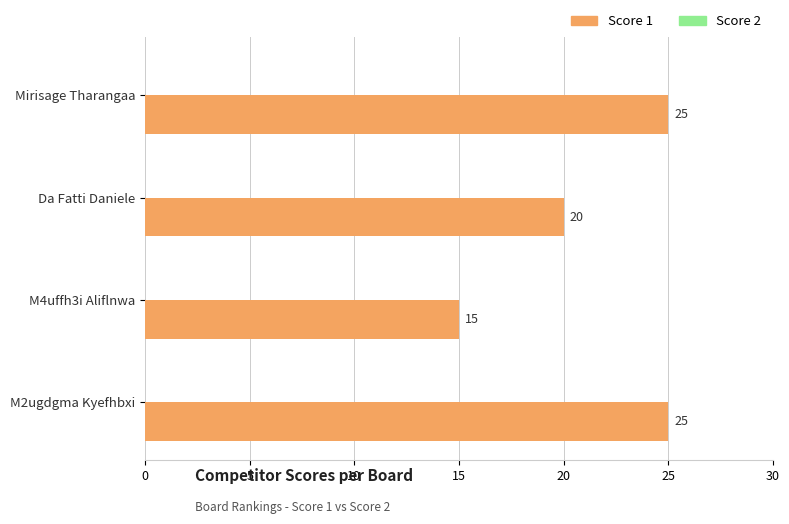

Does the chart contain stacked bars?

No